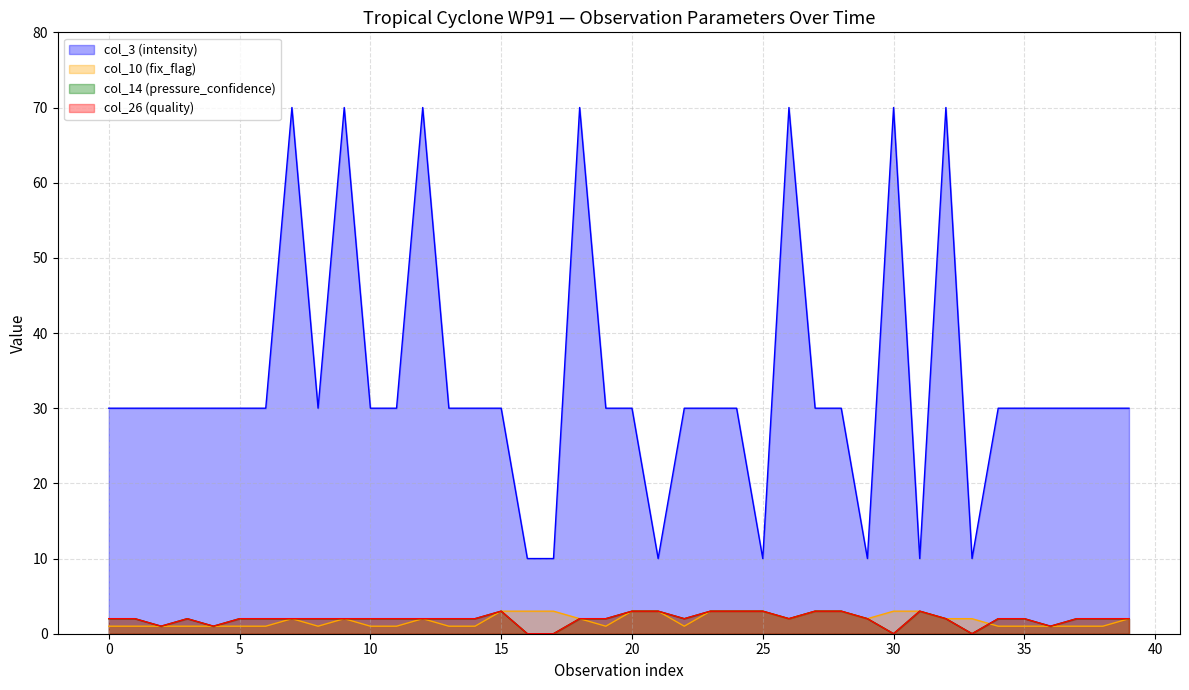

Rank the categories by col_3 (intensity) value from lowest to highest.

16, 17, 21, 25, 29, 31, 33, 0, 1, 2, 3, 4, 5, 6, 8, 10, 11, 13, 14, 15, 19, 20, 22, 23, 24, 27, 28, 34, 35, 36, 37, 38, 39, 7, 9, 12, 18, 26, 30, 32